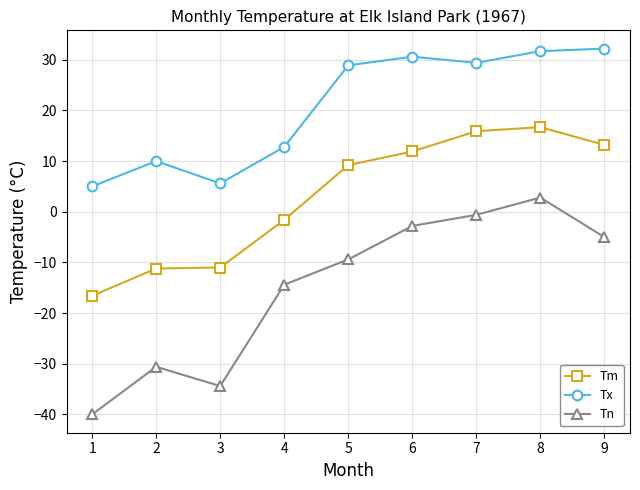

What is the smallest value displayed?

-40.0